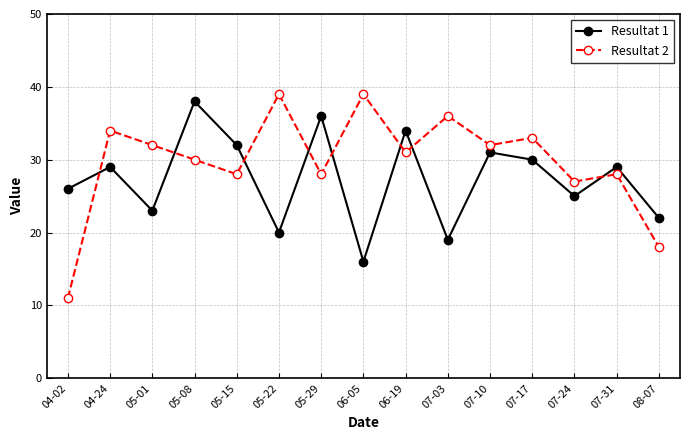

How many interior local valleys does the Resultat 1 series have?

5